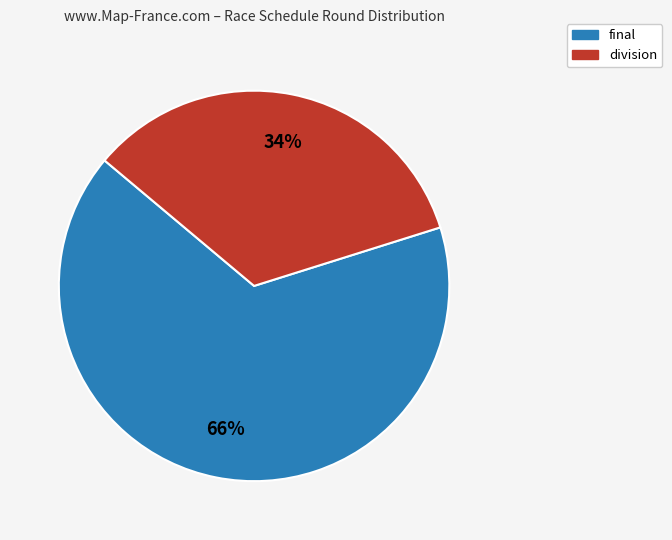

Combined, do division and final account for over 50%?

Yes